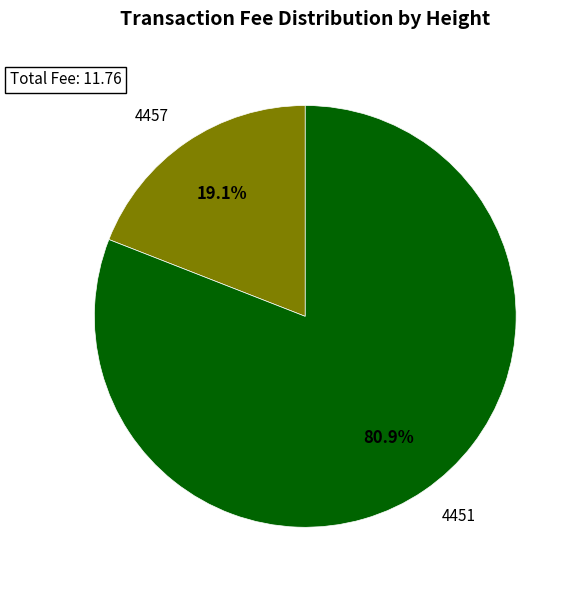

To the nearest percent, what is the difference between the 4451 and 4457 slice percentages?

62%